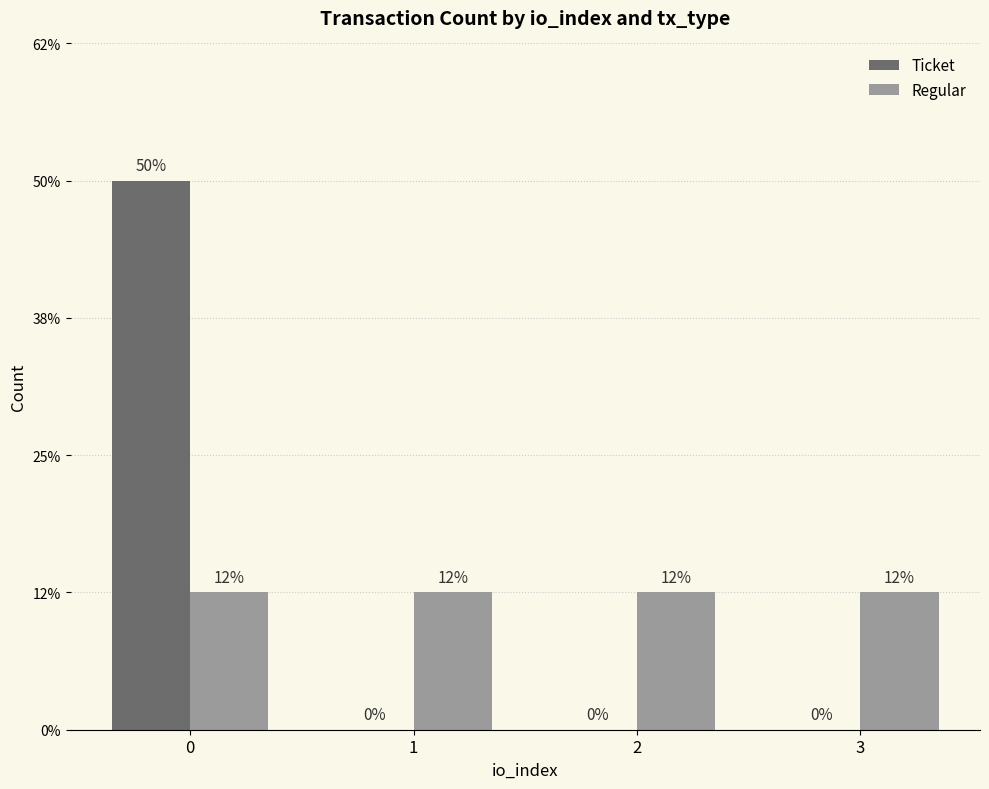

Reading left to right, extract all data points from this chart.

Ticket: 4	0	0	0
Regular: 1	1	1	1